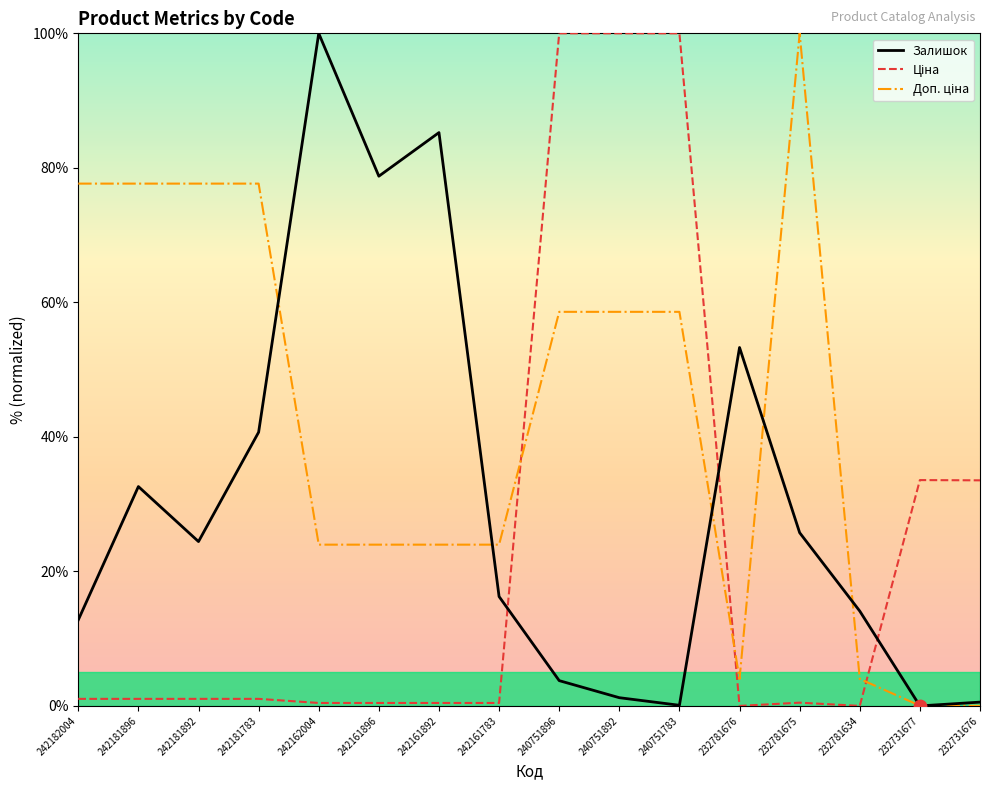

At which category is the sum across all series the highest?

240751896